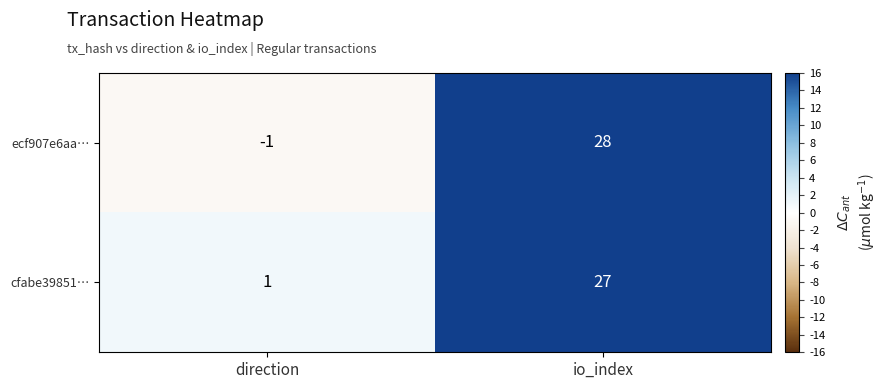

What is the sum of the ecf907e6aa… values at io_index and direction?

27